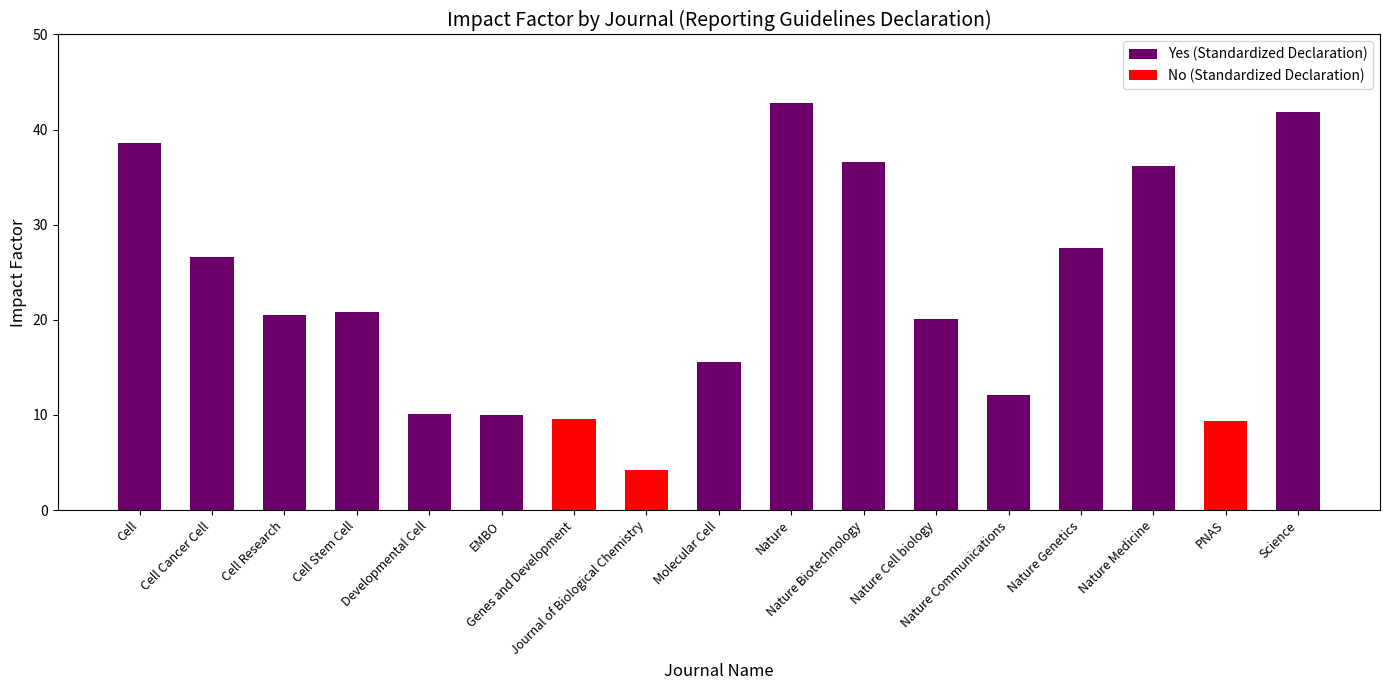

What is the label of the 6th bar from the right?

Nature Cell biology